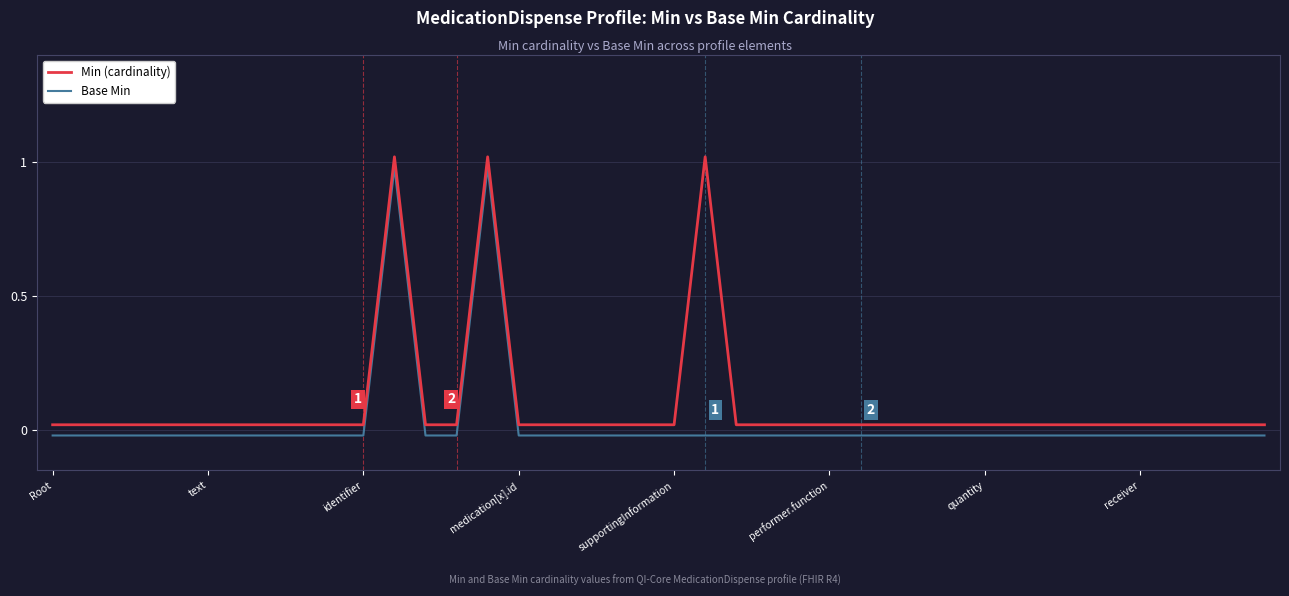

Rank the series by their average value, from lowest to highest.

Base Min, Min (cardinality)